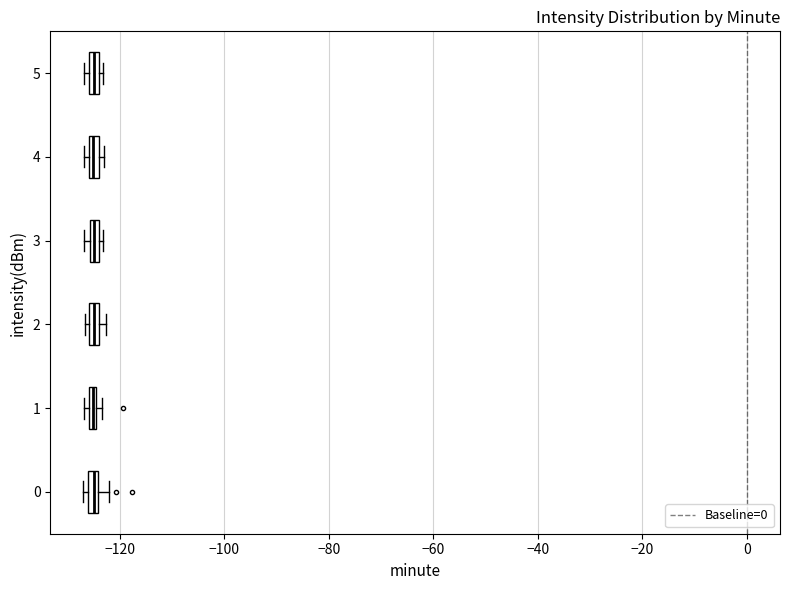

Where is the left edge of the box at y = 3 on the x-axis? The values are not printed on the chart, so give them approximately, as read against the axis.

-126